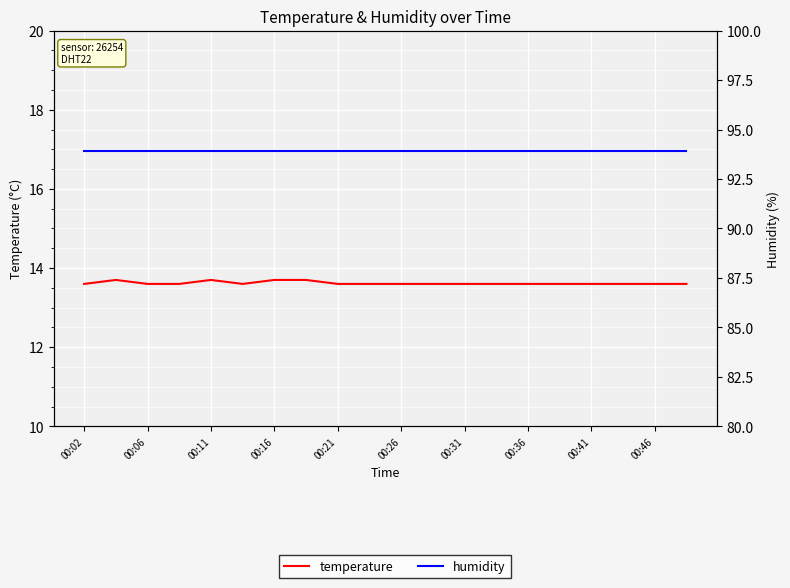

The value of humidity at 00:26 is 93.9. True or false?

True